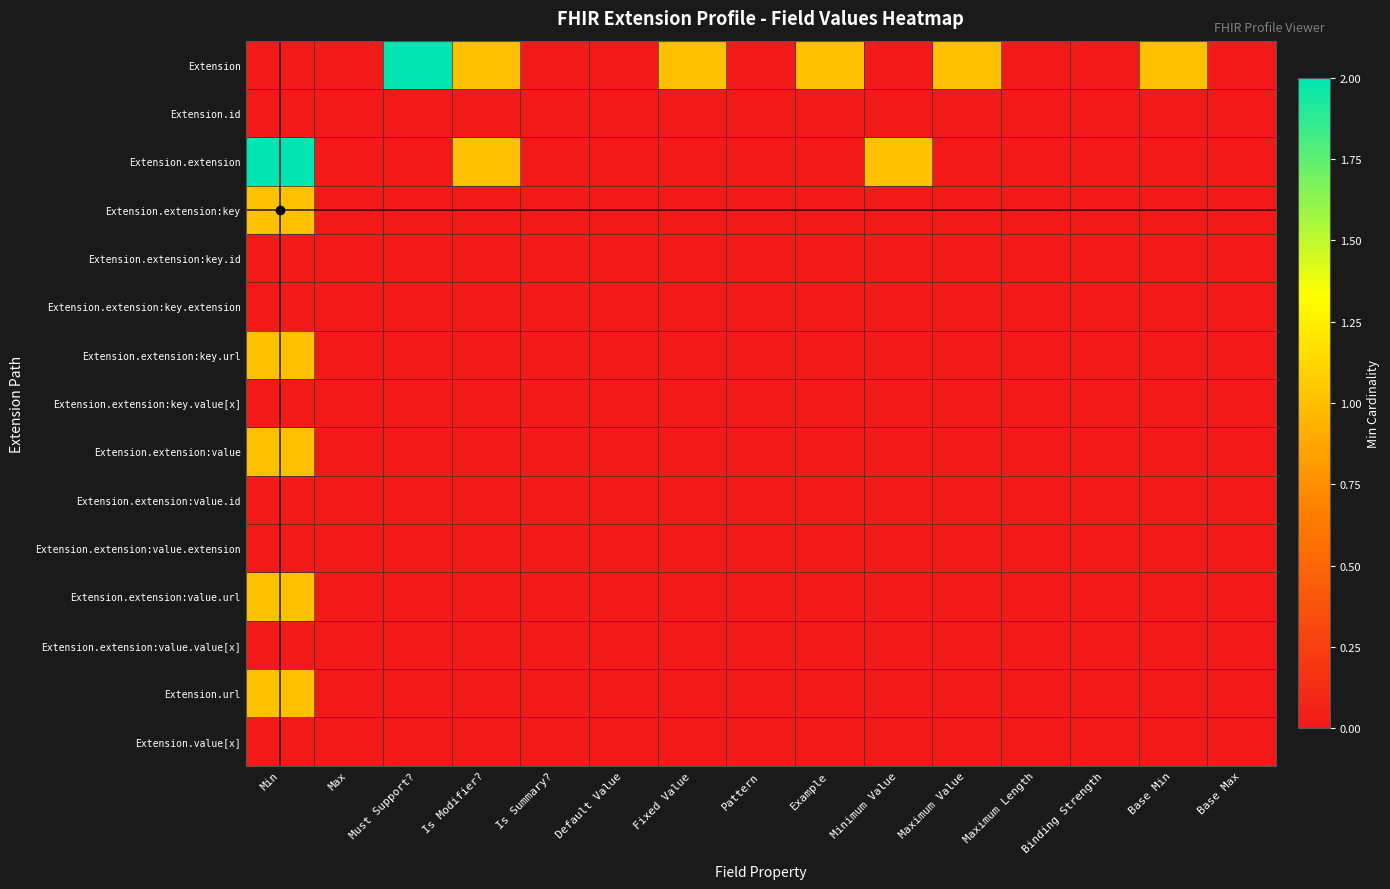

Reading left to right, list all the values displayed in this chart.

Extension: Min=0	Max=0	Must Support?=2	Is Modifier?=1	Is Summary?=0	Default Value=0	Fixed Value=1	Pattern=0	Example=1	Minimum Value=0	Maximum Value=1	Maximum Length=0	Binding Strength=0	Base Min=1	Base Max=0
Extension.id: Min=0	Max=0	Must Support?=0	Is Modifier?=0	Is Summary?=0	Default Value=0	Fixed Value=0	Pattern=0	Example=0	Minimum Value=0	Maximum Value=0	Maximum Length=0	Binding Strength=0	Base Min=0	Base Max=0
Extension.extension: Min=2	Max=0	Must Support?=0	Is Modifier?=1	Is Summary?=0	Default Value=0	Fixed Value=0	Pattern=0	Example=0	Minimum Value=1	Maximum Value=0	Maximum Length=0	Binding Strength=0	Base Min=0	Base Max=0
Extension.extension:key: Min=1	Max=0	Must Support?=0	Is Modifier?=0	Is Summary?=0	Default Value=0	Fixed Value=0	Pattern=0	Example=0	Minimum Value=0	Maximum Value=0	Maximum Length=0	Binding Strength=0	Base Min=0	Base Max=0
Extension.extension:key.id: Min=0	Max=0	Must Support?=0	Is Modifier?=0	Is Summary?=0	Default Value=0	Fixed Value=0	Pattern=0	Example=0	Minimum Value=0	Maximum Value=0	Maximum Length=0	Binding Strength=0	Base Min=0	Base Max=0
Extension.extension:key.extension: Min=0	Max=0	Must Support?=0	Is Modifier?=0	Is Summary?=0	Default Value=0	Fixed Value=0	Pattern=0	Example=0	Minimum Value=0	Maximum Value=0	Maximum Length=0	Binding Strength=0	Base Min=0	Base Max=0
Extension.extension:key.url: Min=1	Max=0	Must Support?=0	Is Modifier?=0	Is Summary?=0	Default Value=0	Fixed Value=0	Pattern=0	Example=0	Minimum Value=0	Maximum Value=0	Maximum Length=0	Binding Strength=0	Base Min=0	Base Max=0
Extension.extension:key.value[x]: Min=0	Max=0	Must Support?=0	Is Modifier?=0	Is Summary?=0	Default Value=0	Fixed Value=0	Pattern=0	Example=0	Minimum Value=0	Maximum Value=0	Maximum Length=0	Binding Strength=0	Base Min=0	Base Max=0
Extension.extension:value: Min=1	Max=0	Must Support?=0	Is Modifier?=0	Is Summary?=0	Default Value=0	Fixed Value=0	Pattern=0	Example=0	Minimum Value=0	Maximum Value=0	Maximum Length=0	Binding Strength=0	Base Min=0	Base Max=0
Extension.extension:value.id: Min=0	Max=0	Must Support?=0	Is Modifier?=0	Is Summary?=0	Default Value=0	Fixed Value=0	Pattern=0	Example=0	Minimum Value=0	Maximum Value=0	Maximum Length=0	Binding Strength=0	Base Min=0	Base Max=0
Extension.extension:value.extension: Min=0	Max=0	Must Support?=0	Is Modifier?=0	Is Summary?=0	Default Value=0	Fixed Value=0	Pattern=0	Example=0	Minimum Value=0	Maximum Value=0	Maximum Length=0	Binding Strength=0	Base Min=0	Base Max=0
Extension.extension:value.url: Min=1	Max=0	Must Support?=0	Is Modifier?=0	Is Summary?=0	Default Value=0	Fixed Value=0	Pattern=0	Example=0	Minimum Value=0	Maximum Value=0	Maximum Length=0	Binding Strength=0	Base Min=0	Base Max=0
Extension.extension:value.value[x]: Min=0	Max=0	Must Support?=0	Is Modifier?=0	Is Summary?=0	Default Value=0	Fixed Value=0	Pattern=0	Example=0	Minimum Value=0	Maximum Value=0	Maximum Length=0	Binding Strength=0	Base Min=0	Base Max=0
Extension.url: Min=1	Max=0	Must Support?=0	Is Modifier?=0	Is Summary?=0	Default Value=0	Fixed Value=0	Pattern=0	Example=0	Minimum Value=0	Maximum Value=0	Maximum Length=0	Binding Strength=0	Base Min=0	Base Max=0
Extension.value[x]: Min=0	Max=0	Must Support?=0	Is Modifier?=0	Is Summary?=0	Default Value=0	Fixed Value=0	Pattern=0	Example=0	Minimum Value=0	Maximum Value=0	Maximum Length=0	Binding Strength=0	Base Min=0	Base Max=0